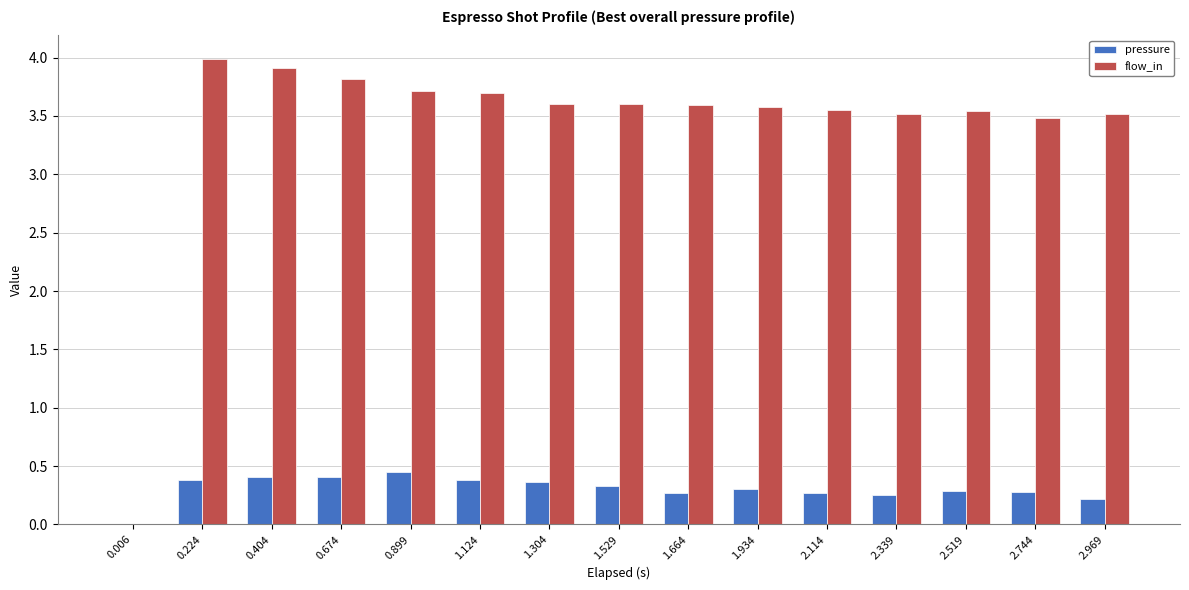

What is the sum of all pressure values?

4.6